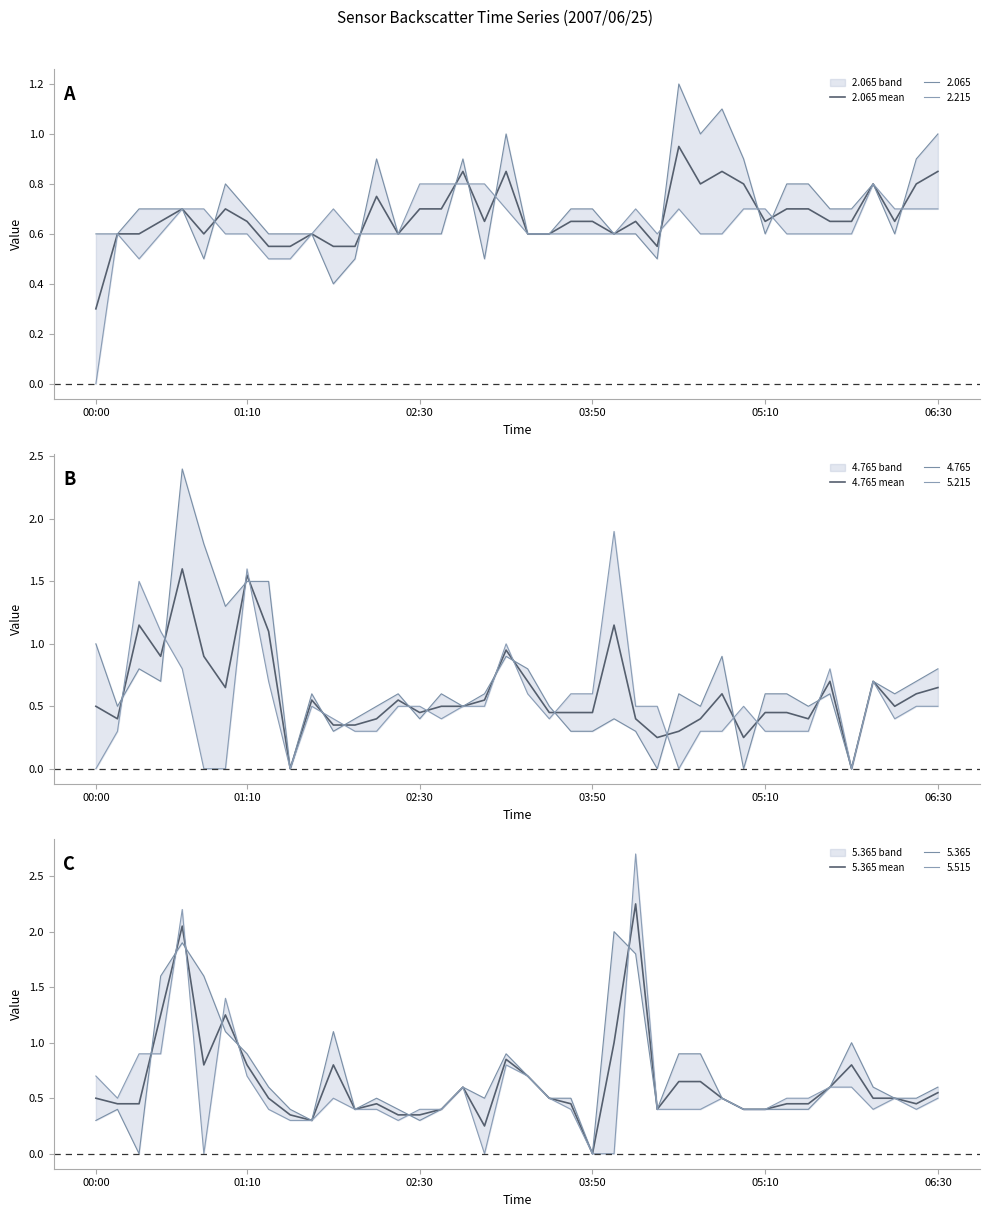

Does the chart display data point markers on the line(s)?

No